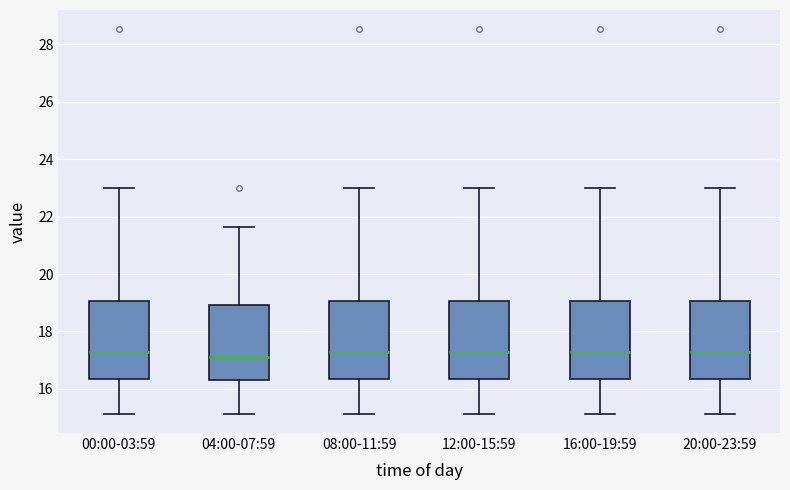

Reading left to right, read every box against the y-axis: the position of its median line, the range the box covers, and the ends of its whiskers. The values are not printed on the chart, so give them approximately, as read against the axis.

00:00-03:59: median 17.4, box 16.4 to 19.0, whiskers 15.2 to 23.0
04:00-07:59: median 17.2, box 16.4 to 19.0, whiskers 15.2 to 21.6
08:00-11:59: median 17.4, box 16.4 to 19.0, whiskers 15.2 to 23.0
12:00-15:59: median 17.4, box 16.4 to 19.0, whiskers 15.2 to 23.0
16:00-19:59: median 17.4, box 16.4 to 19.0, whiskers 15.2 to 23.0
20:00-23:59: median 17.4, box 16.4 to 19.0, whiskers 15.2 to 23.0